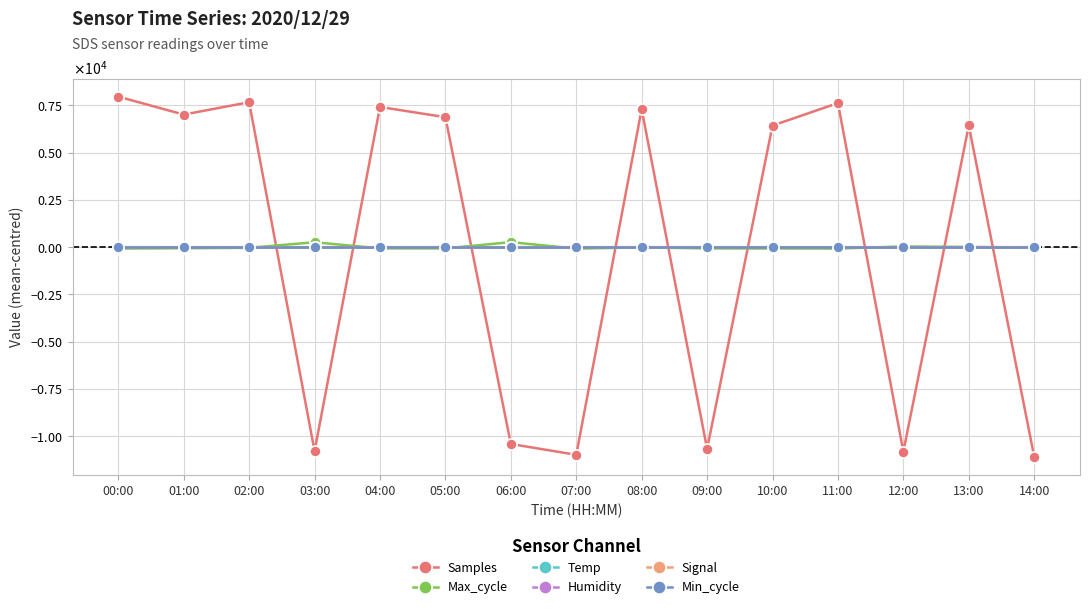

Which series changed the most between 00:00 and 12:00?

Samples